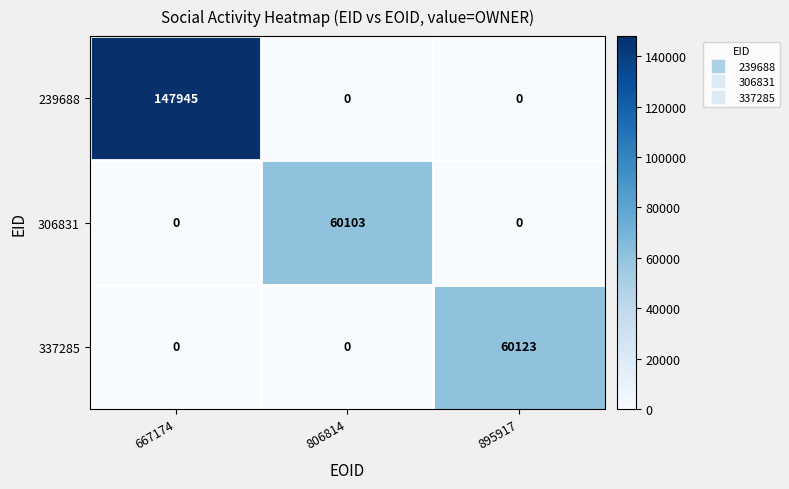

Rank the series by their maximum value, from lowest to highest.

306831, 337285, 239688